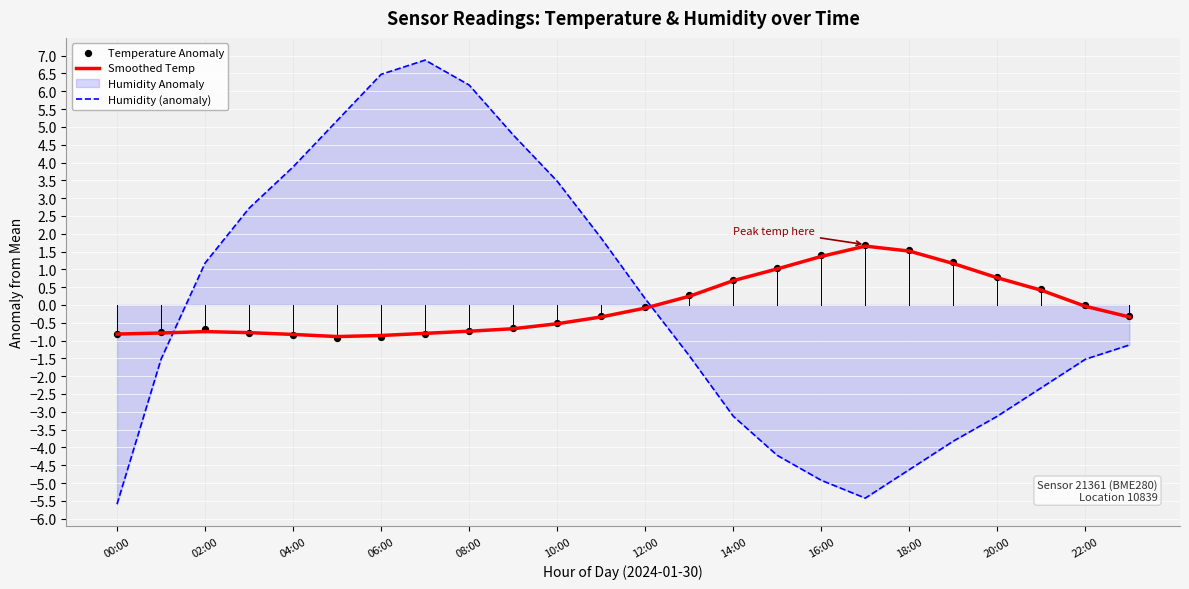

How many intersections are there between Smoothed Temp and Humidity (anomaly)?

2